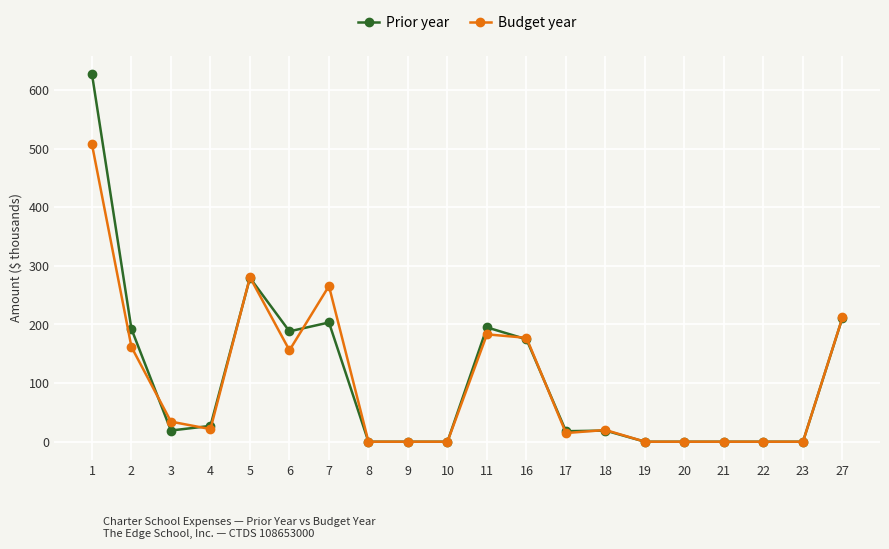

Rank the series by their maximum value, from highest to lowest.

Prior year, Budget year